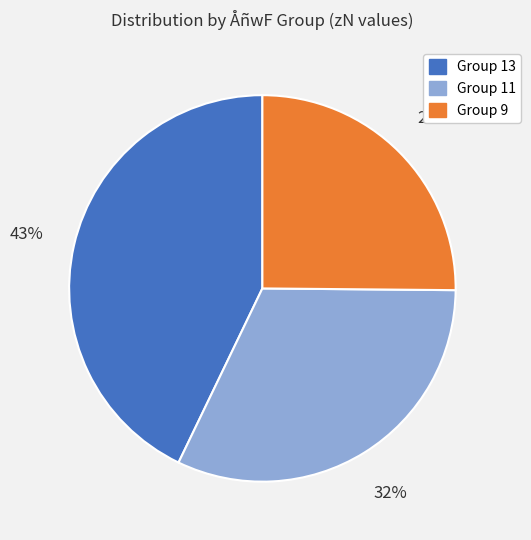

What percentage is the Group 11 slice, to the nearest percent?

32%